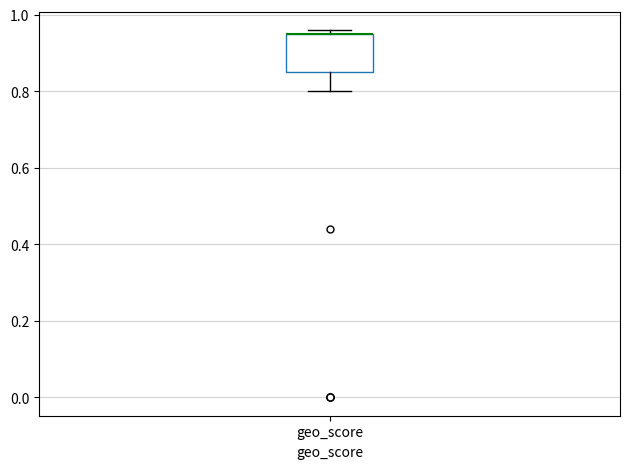

Read this box plot against the y-axis: the position of the median line, the range covered by the box, and the ends of both whiskers. The values are not printed on the chart, so give them approximately, as read against the axis.

median 0.96 (drawn on the box's upper edge), box 0.86 to 0.96, whiskers 0.80 to 0.96 (just above the box's upper edge)